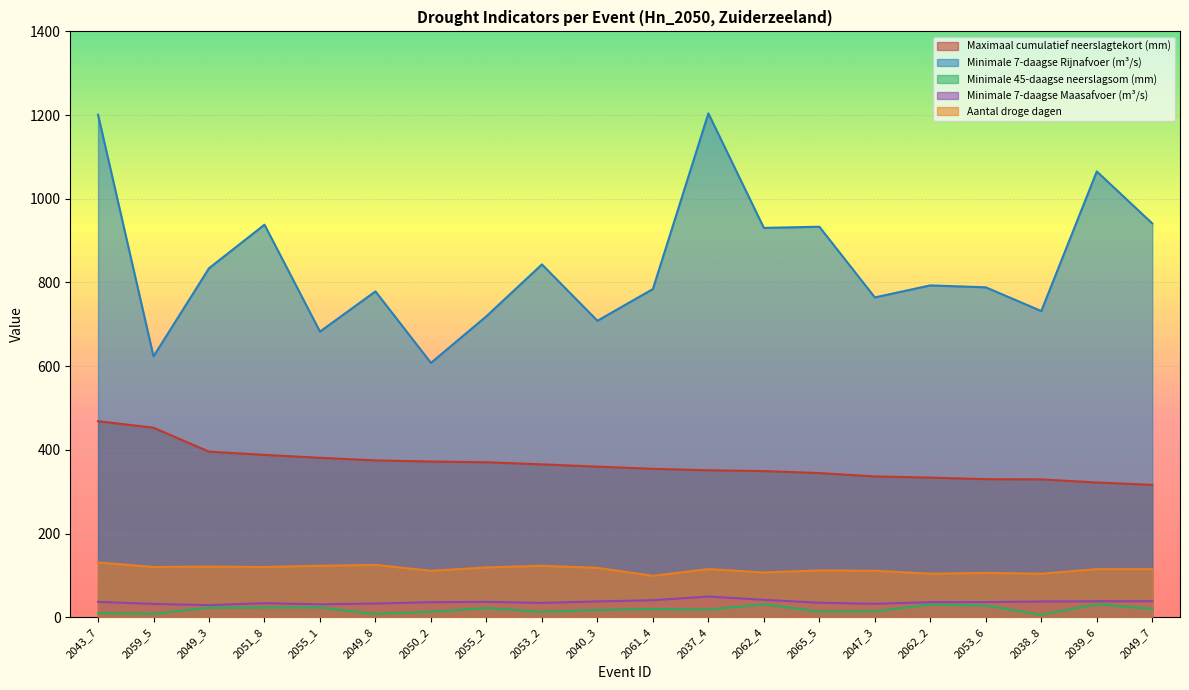

What is the difference between the Aantal droge dagen values at 2062_2 and 2049_8?

21.0